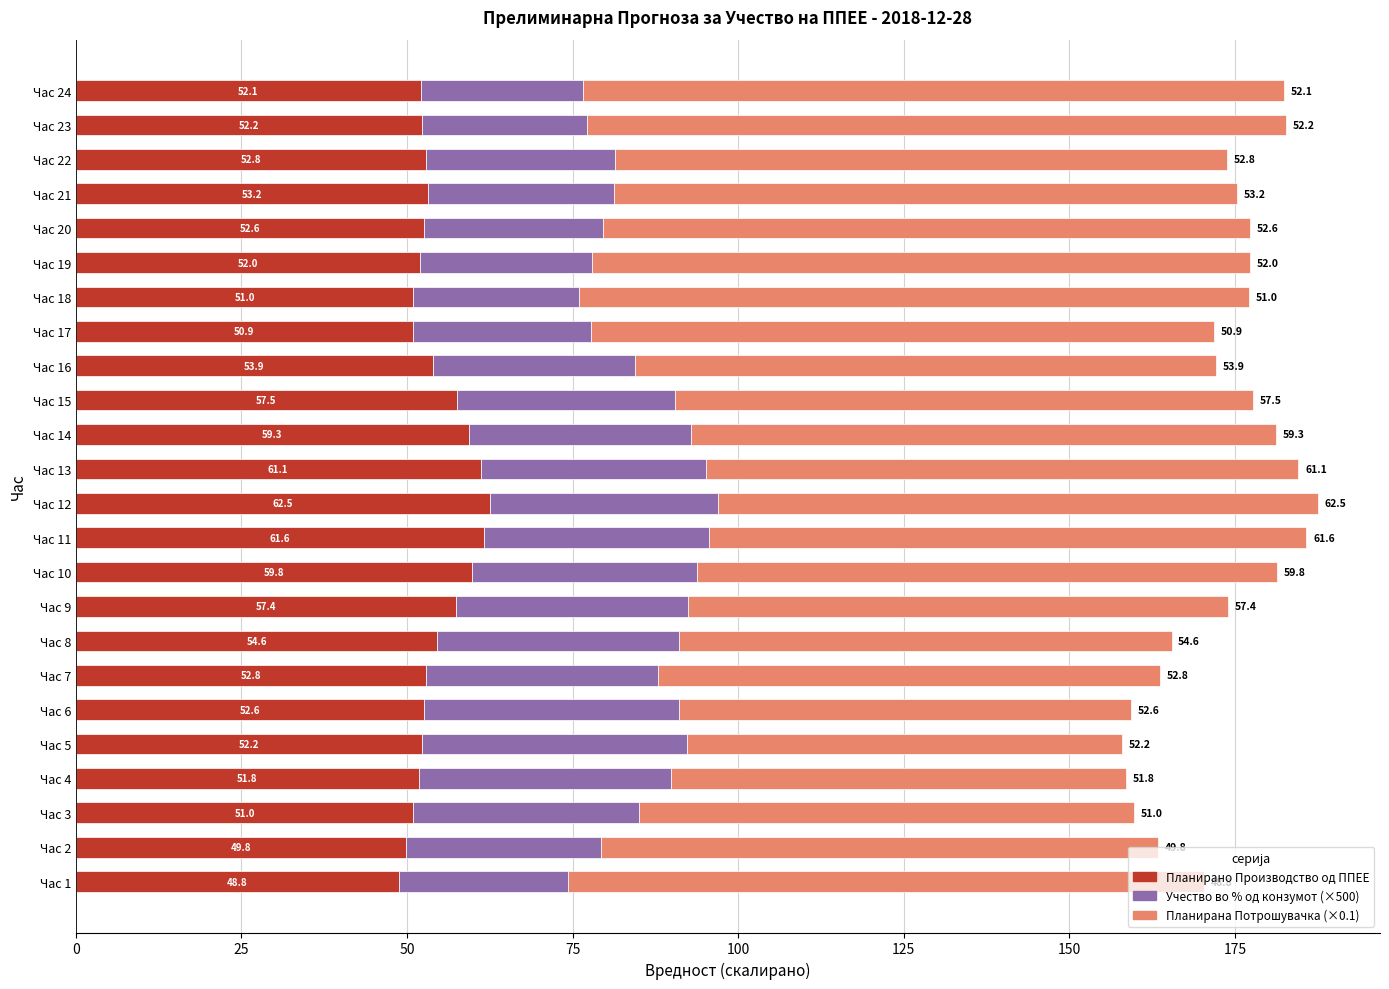

What is the total value across all series at Час 22?

173.7